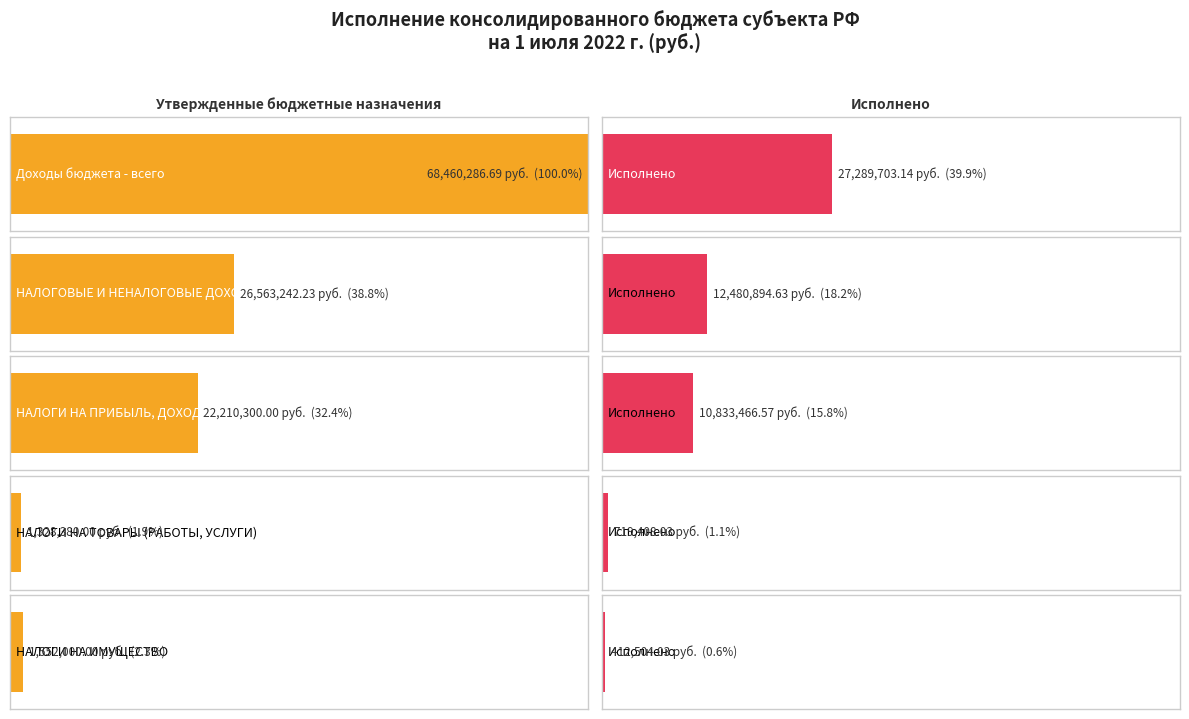

At which label does Утвержденные бюджетные назначения reach its peak?

Доходы бюджета - всего